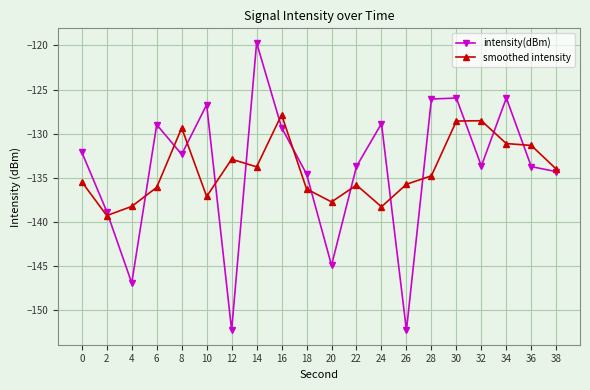

Where is the first local minimum for smoothed intensity?

2